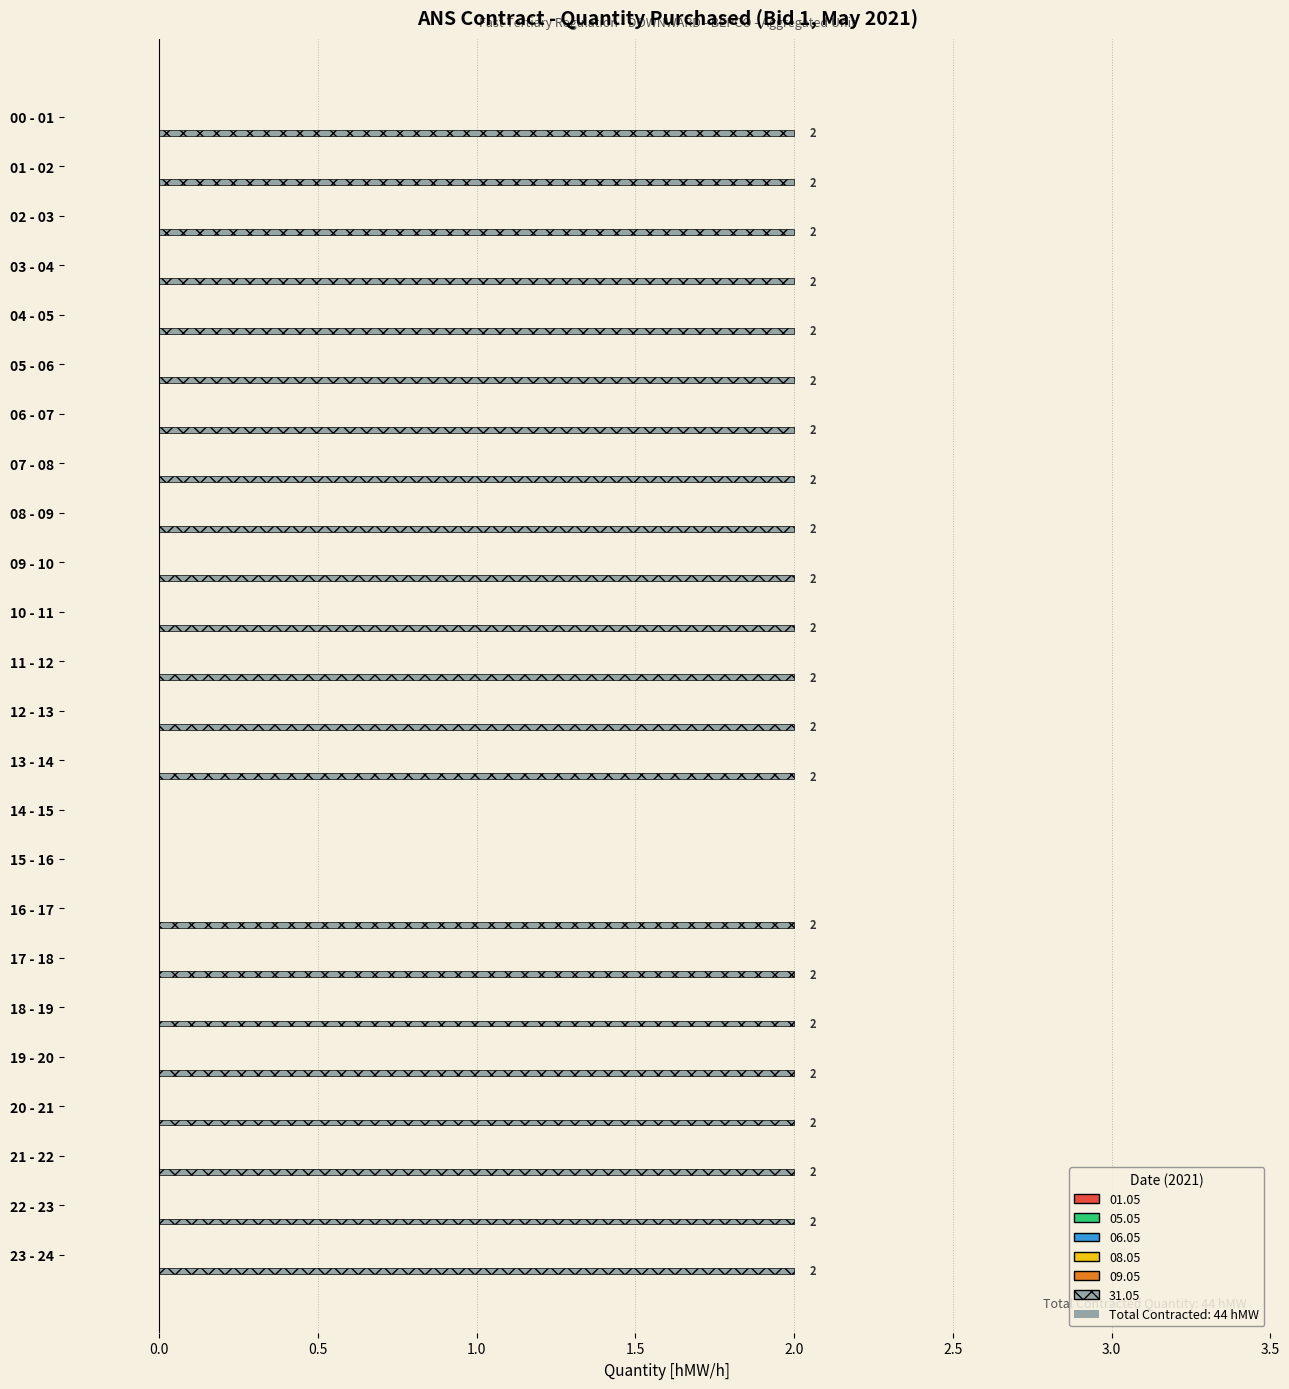

How many values are between 2 and 3?

22